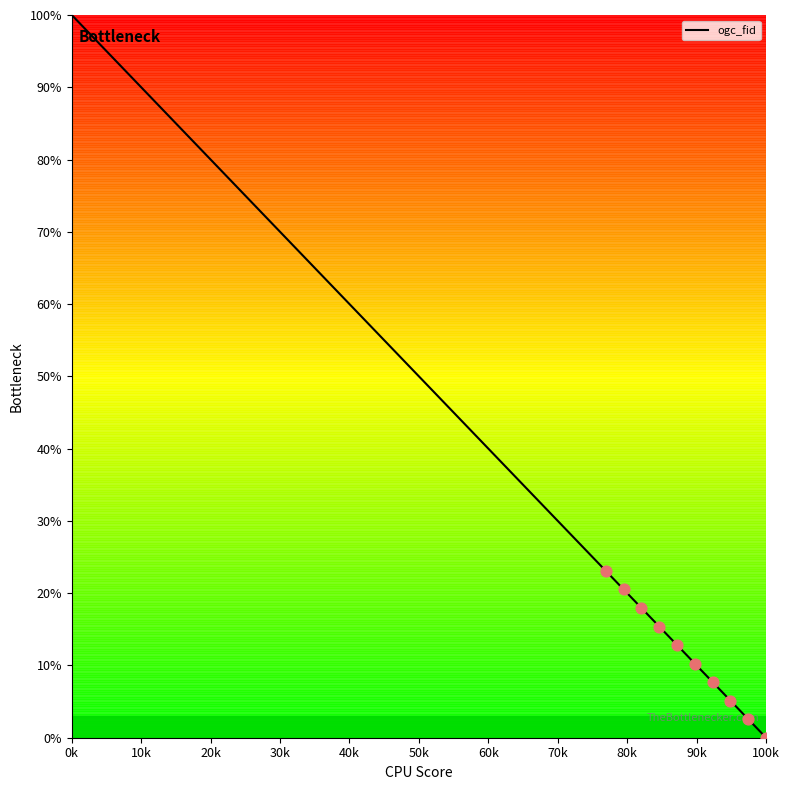

What is the difference between the maximum and minimum values?

100.0